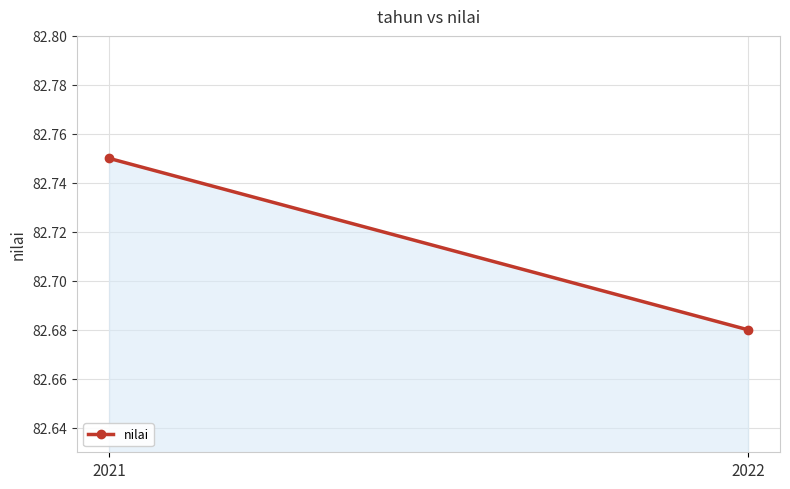

What is the change in value from 2021 to 2022?

-0.1